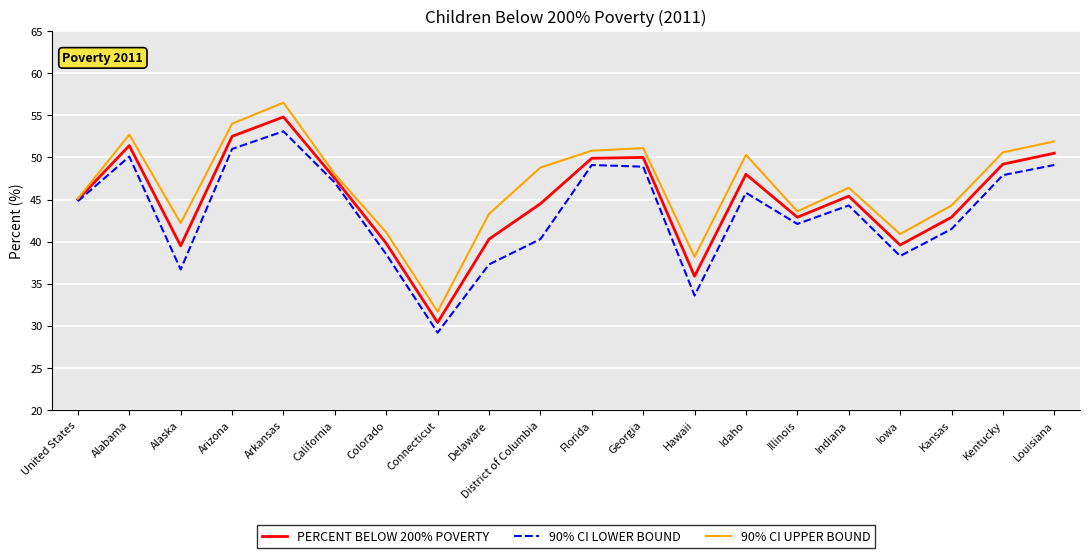

What is the highest value of the PERCENT BELOW 200% POVERTY series?

54.8